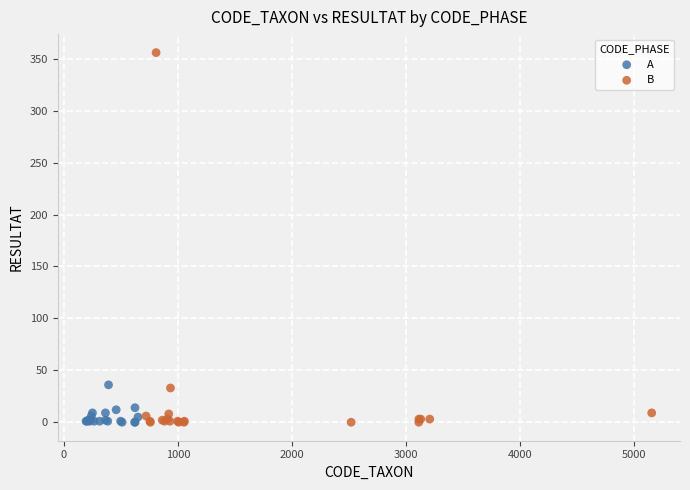

Which series has the largest Y range (max minus min)?

B